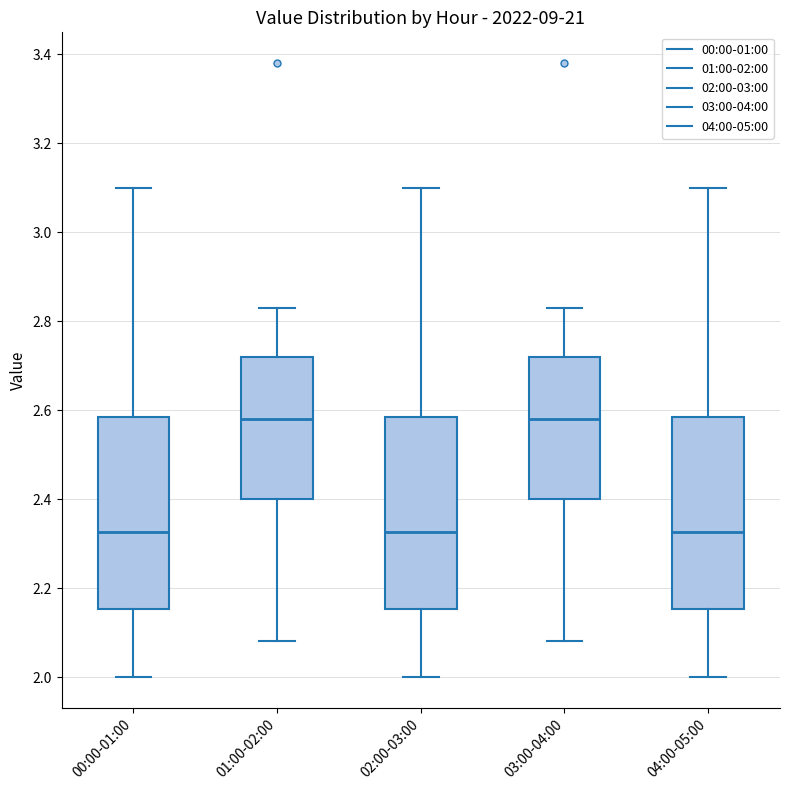

Reading left to right, read every box against the y-axis: the position of its median line, the range the box covers, and the ends of its whiskers. The values are not printed on the chart, so give them approximately, as read against the axis.

00:00-01:00: median 2.32, box 2.16 to 2.58, whiskers 2.00 to 3.10
01:00-02:00: median 2.58, box 2.40 to 2.72, whiskers 2.08 to 2.84
02:00-03:00: median 2.32, box 2.16 to 2.58, whiskers 2.00 to 3.10
03:00-04:00: median 2.58, box 2.40 to 2.72, whiskers 2.08 to 2.84
04:00-05:00: median 2.32, box 2.16 to 2.58, whiskers 2.00 to 3.10